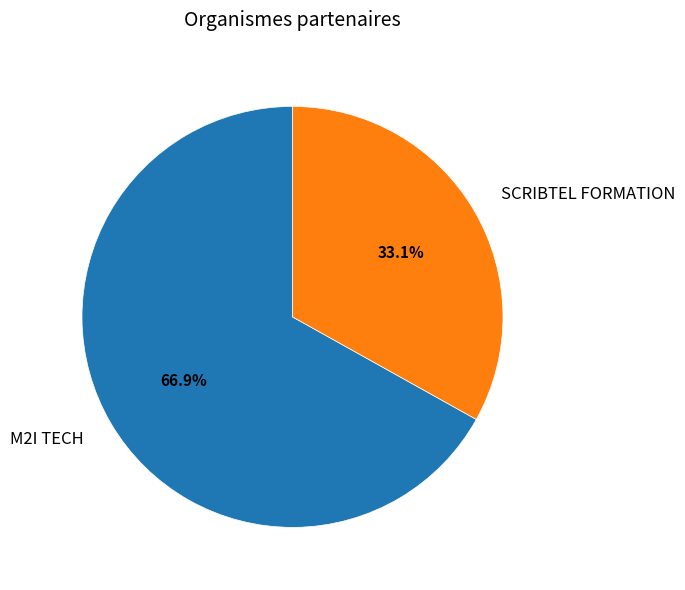

Rank the categories by value from lowest to highest.

SCRIBTEL FORMATION, M2I TECH